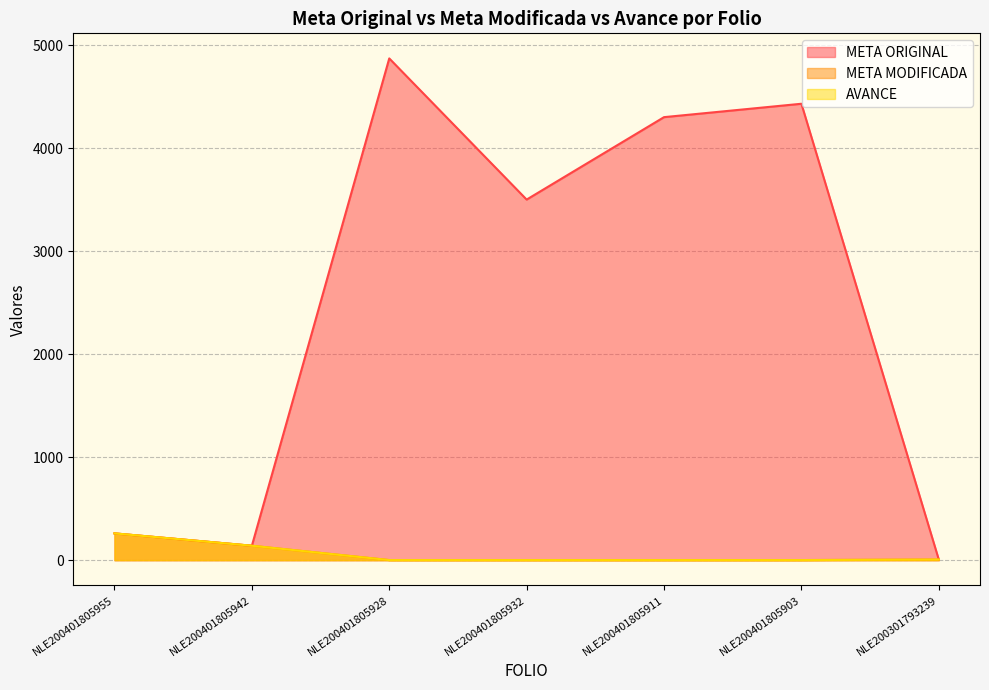

What is the sum of all META ORIGINAL values?

17506